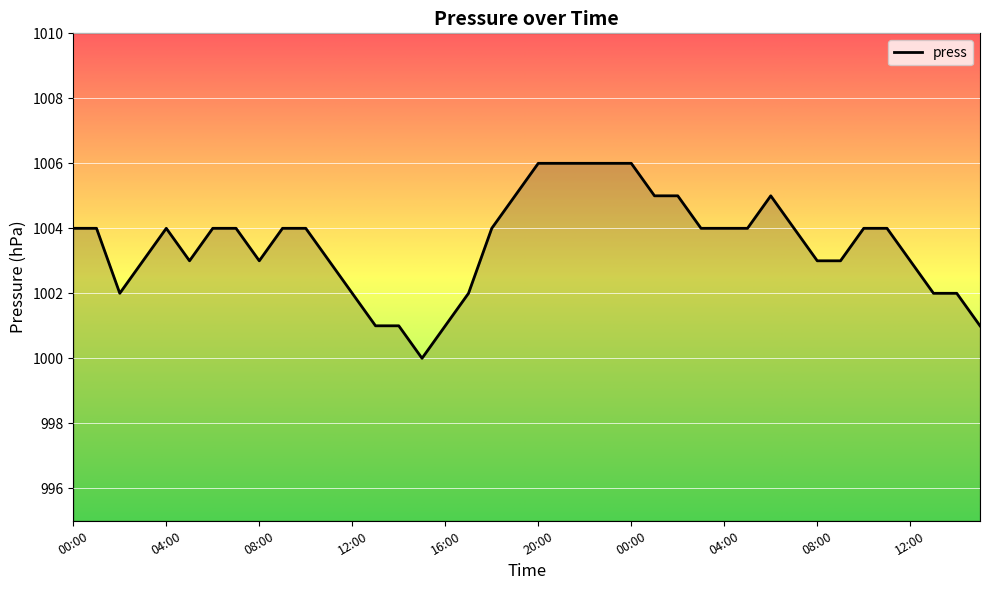

What is the smallest value displayed?

1000